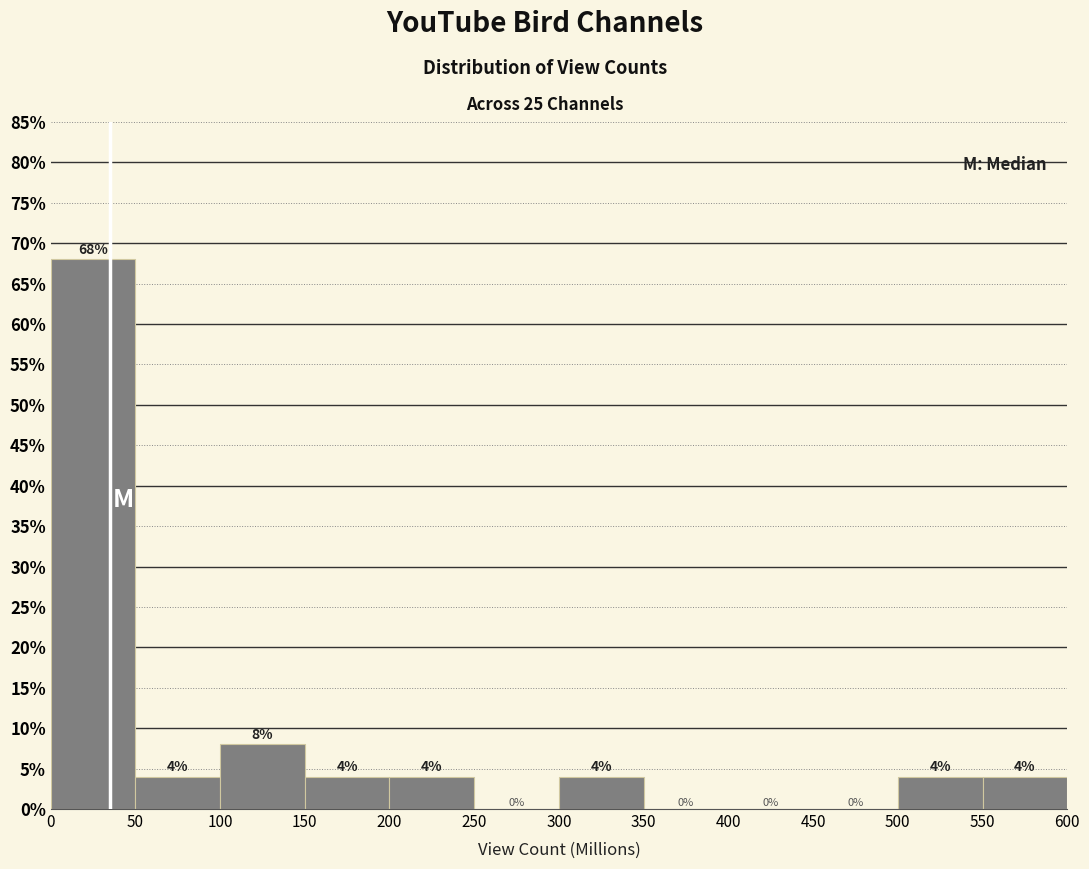

What is the height of the bar covering 300 to 350 on the x-axis?

4